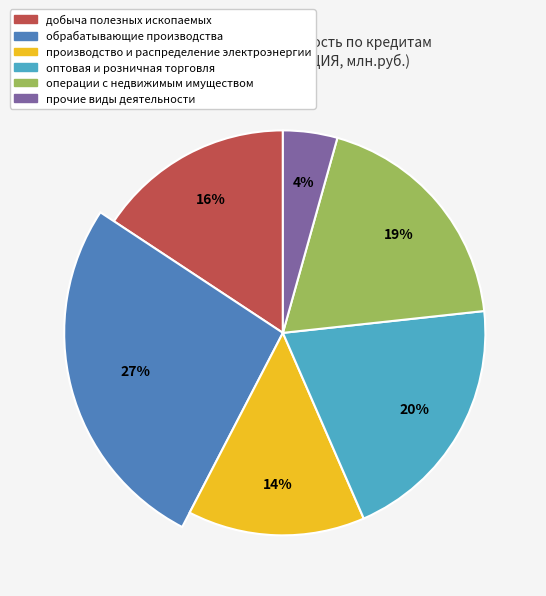

Rank the categories by value from highest to lowest.

обрабатывающие производства, оптовая и розничная торговля, операции с недвижимым имуществом, добыча полезных ископаемых, производство и распределение электроэнергии, прочие виды деятельности